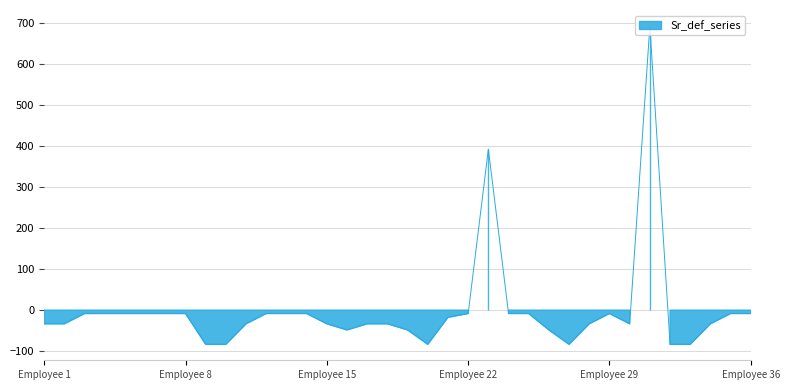

Reading left to right, what are all the values shown in this chart?

-33.2	-33.2	-8.2	-8.2	-8.2	-8.2	-8.2	-8.2	-83.2	-83.2	-33.2	-8.2	-8.2	-8.2	-33.2	-48.2	-33.2	-33.2	-48.2	-83.2	-17.5	-8.2	391.8	-8.2	-8.2	-48.2	-83.2	-33.2	-8.2	-33.2	691.8	-83.2	-83.2	-33.2	-8.2	-8.2